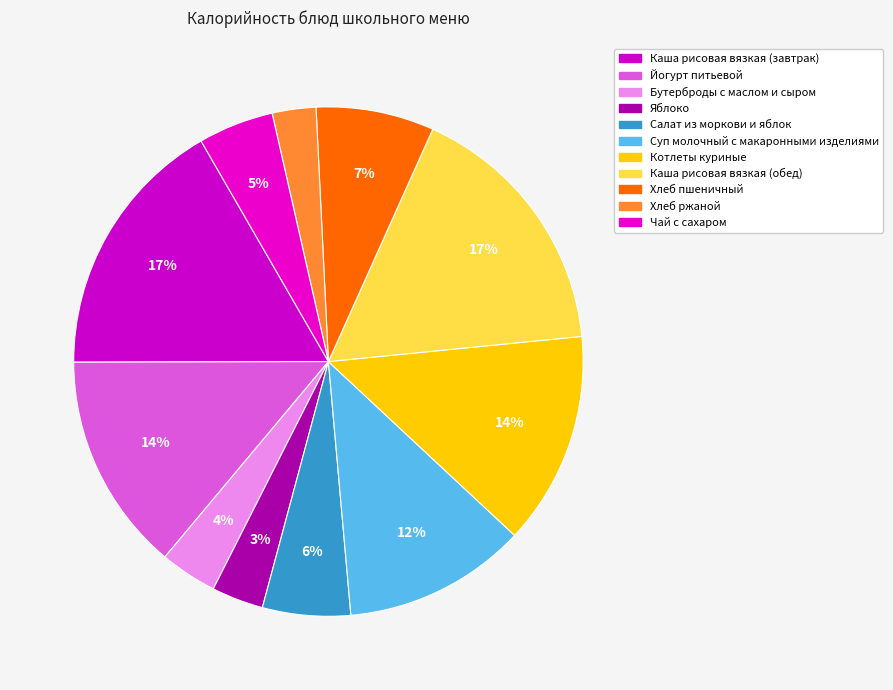

How many segments does this pie chart have?

11